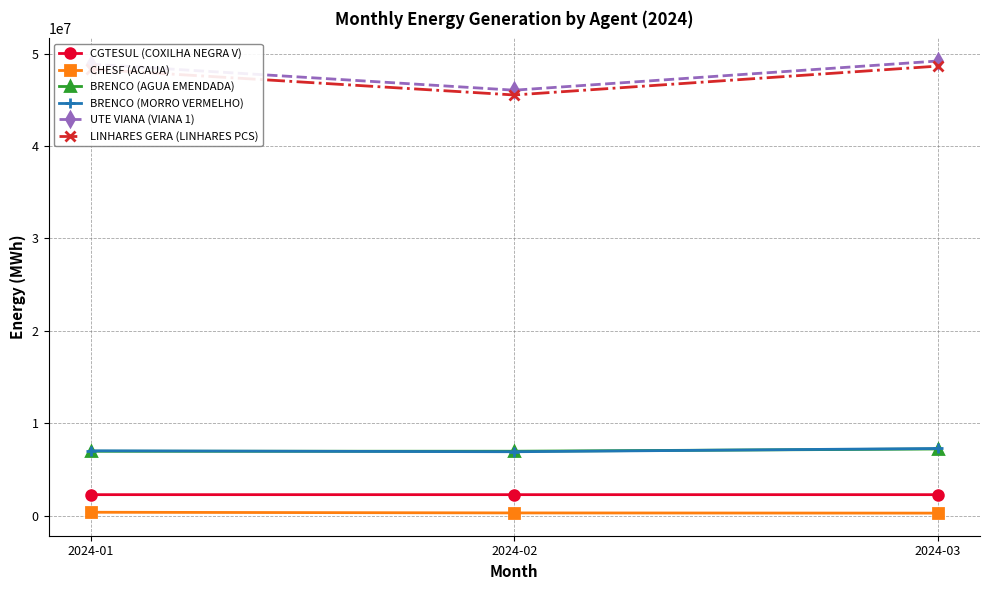

At how many categories does at least one series exceed 1234589?

3